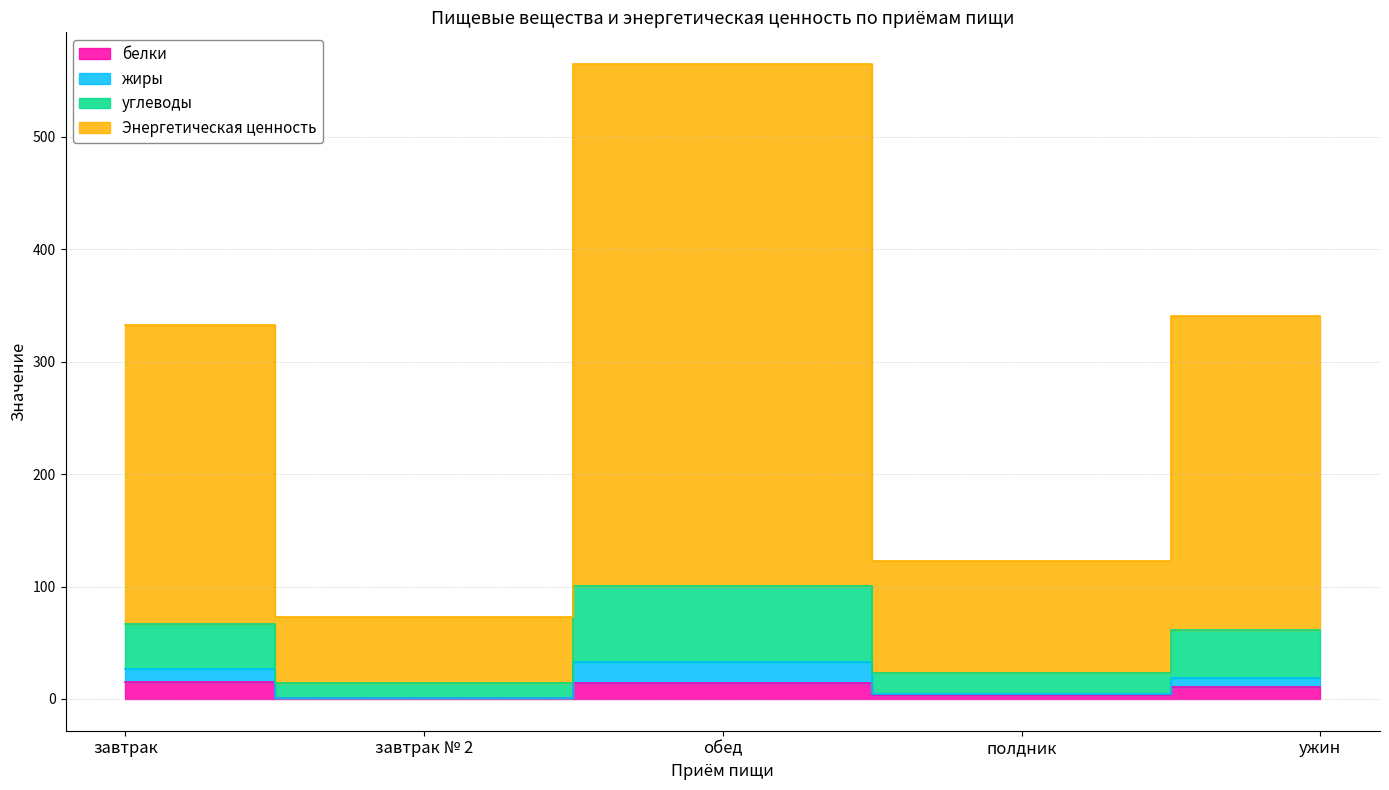

At which category does the chart reach its minimum across all series?

завтрак № 2